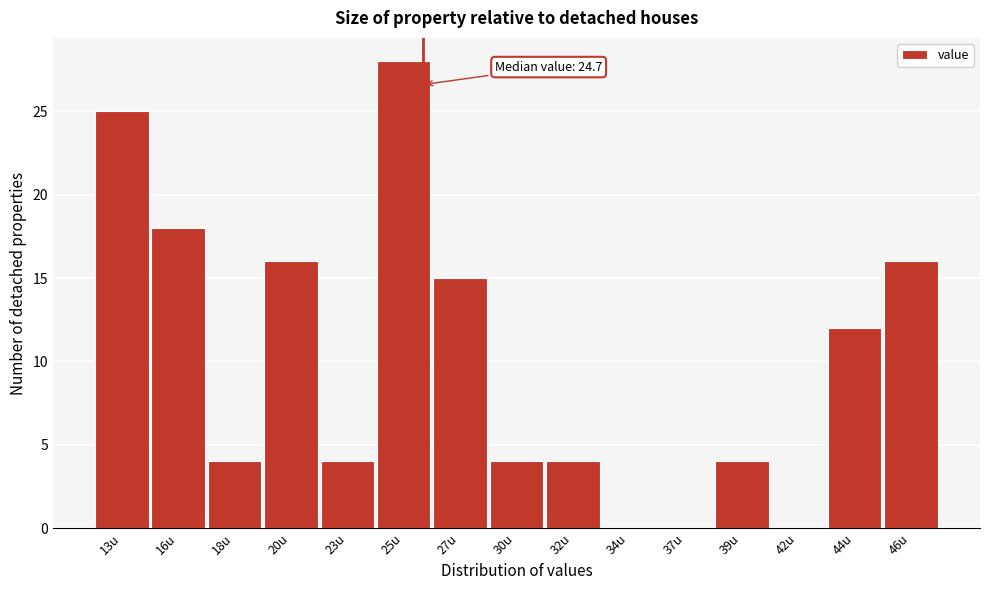

Reading left to right, what are all the values shown in this chart?

13u=25	16u=18	18u=4	20u=16	23u=4	25u=28	27u=15	30u=4	32u=4	34u=0	37u=0	39u=4	42u=0	44u=12	46u=16